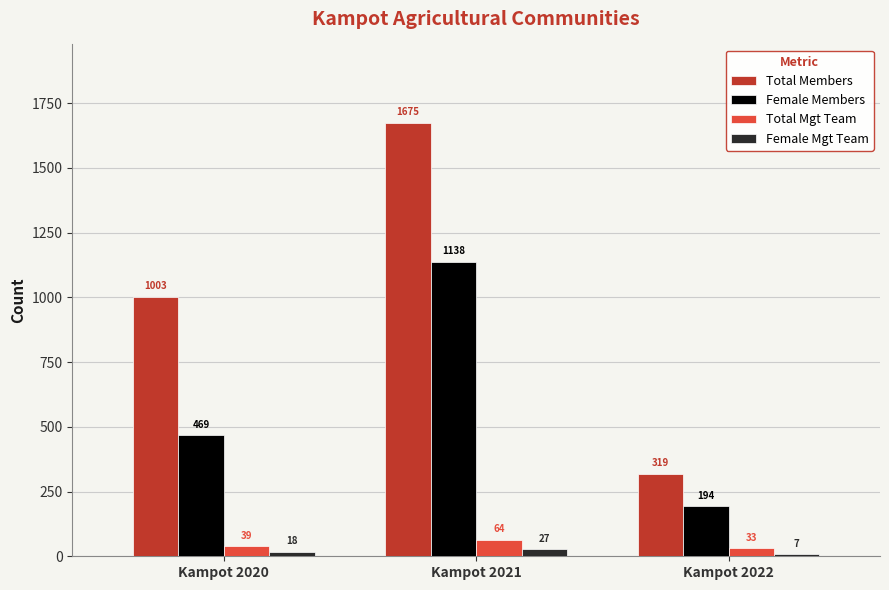

Reading left to right, list all the values displayed in this chart.

Total Members: Kampot 2020=1003	Kampot 2021=1675	Kampot 2022=319
Female Members: Kampot 2020=469	Kampot 2021=1138	Kampot 2022=194
Total Mgt Team: Kampot 2020=39	Kampot 2021=64	Kampot 2022=33
Female Mgt Team: Kampot 2020=18	Kampot 2021=27	Kampot 2022=7